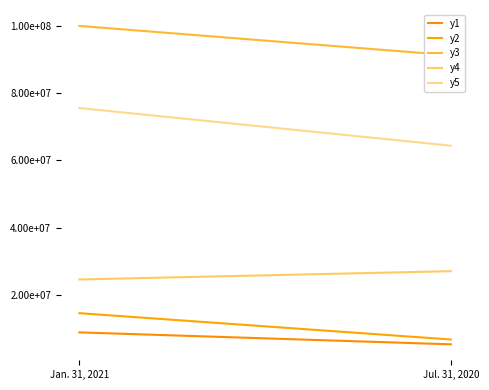

What is the maximum value shown in the chart?

100142619